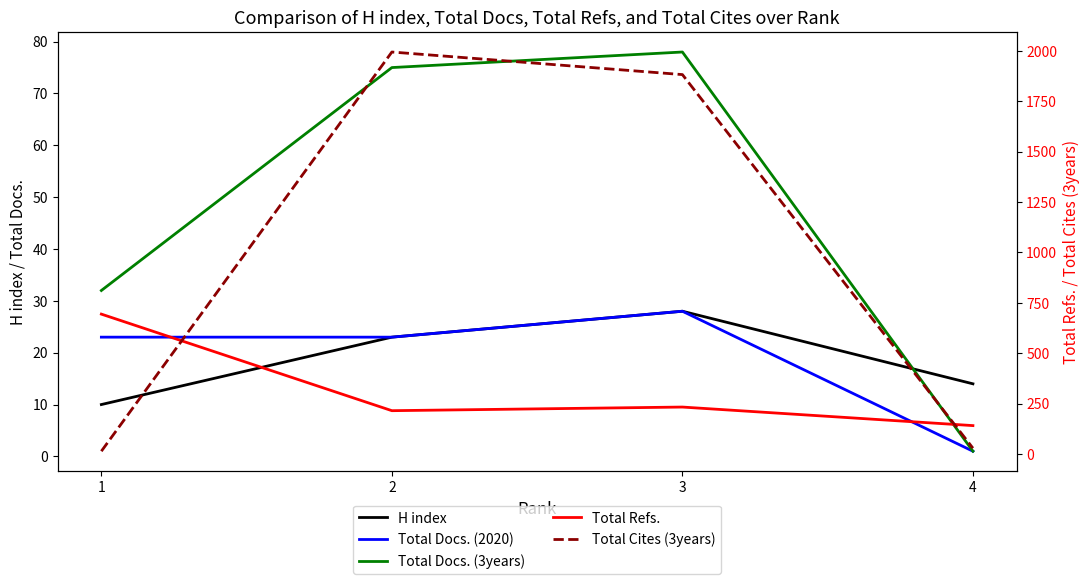

True or false: Total Docs. (2020) and Total Docs. (3years) intersect in this chart.

False